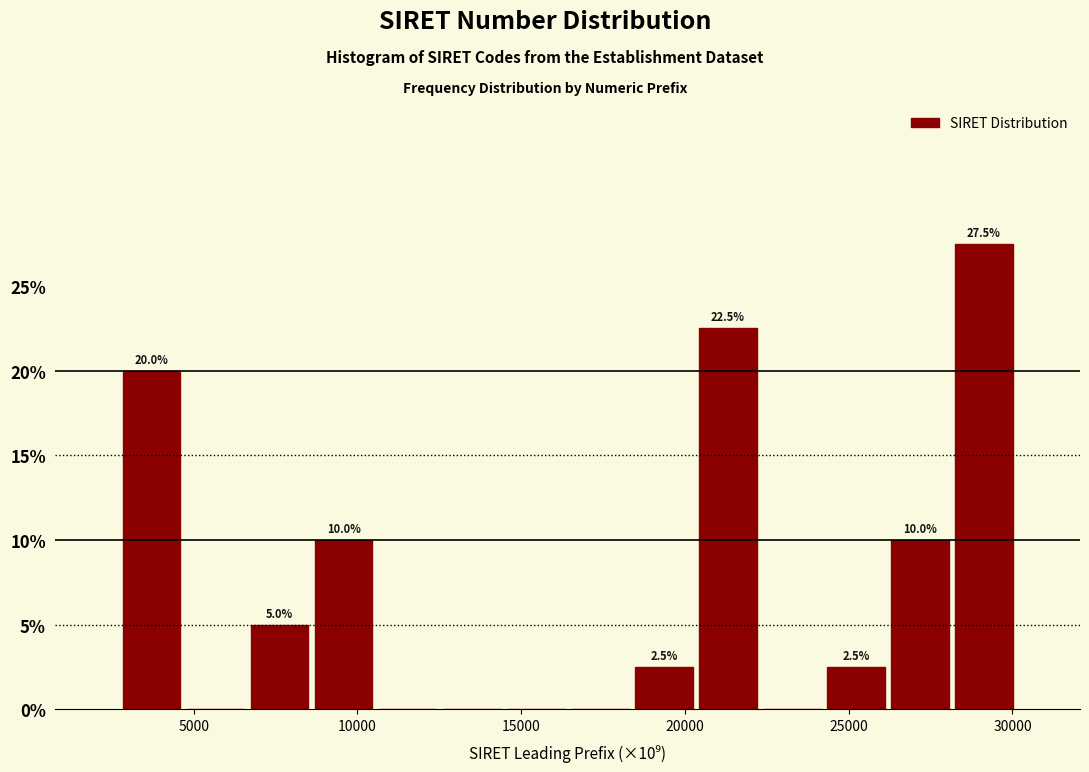

Around what value on the x-axis is the tallest bar? Give the approximate position of its centre, as read against the axis.

29000